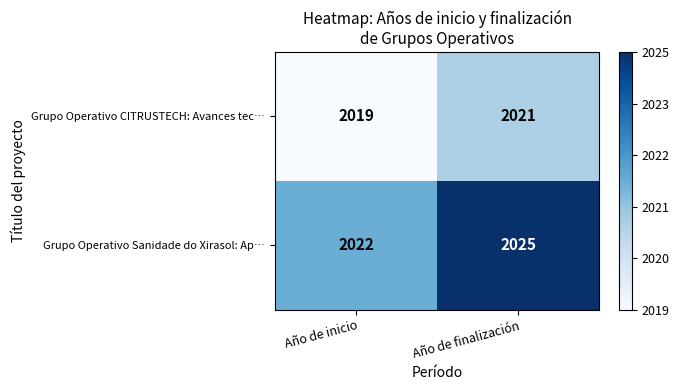

Which series has the widest spread of values?

Grupo Operativo Sanidade do Xirasol: Ap…